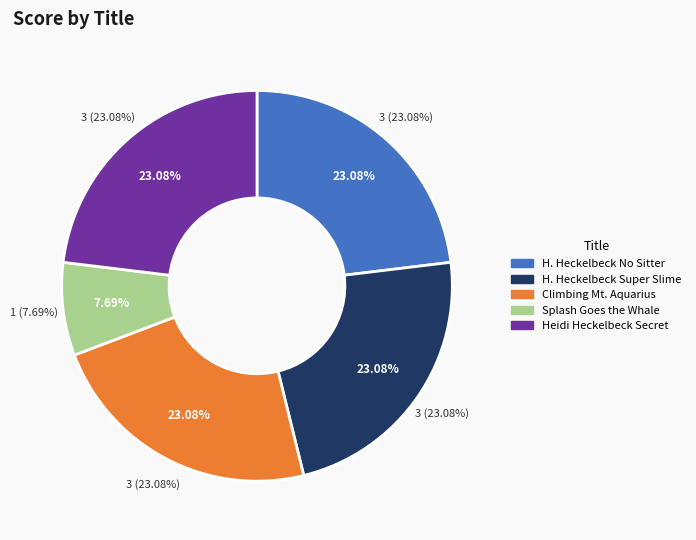

Is there any slice that represents more than half of the pie?

No